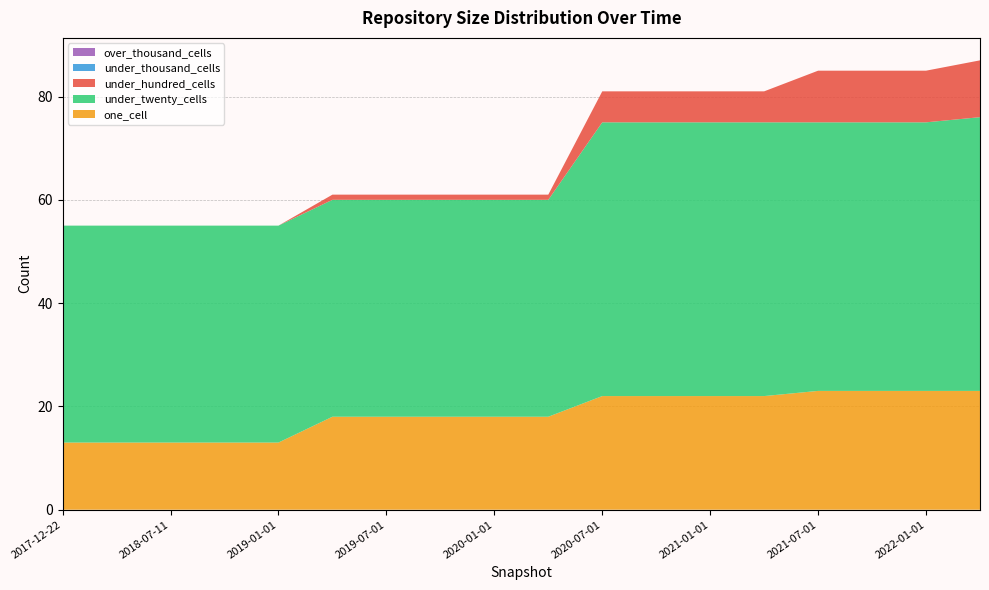

Reading left to right, list all the values displayed in this chart.

under_hundred_cells: 2017-12-22=0	2018-04-09=0	2018-07-11=0	2018-09-28=0	2019-01-01=0	2019-04-06=1	2019-07-01=1	2019-10-09=1	2020-01-01=1	2020-04-01=1	2020-07-01=6	2020-10-01=6	2021-01-01=6	2021-04-01=6	2021-07-01=10	2021-10-01=10	2022-01-01=10	2022-04-01=11
one_cell: 2017-12-22=13	2018-04-09=13	2018-07-11=13	2018-09-28=13	2019-01-01=13	2019-04-06=18	2019-07-01=18	2019-10-09=18	2020-01-01=18	2020-04-01=18	2020-07-01=22	2020-10-01=22	2021-01-01=22	2021-04-01=22	2021-07-01=23	2021-10-01=23	2022-01-01=23	2022-04-01=23
under_twenty_cells: 2017-12-22=42	2018-04-09=42	2018-07-11=42	2018-09-28=42	2019-01-01=42	2019-04-06=42	2019-07-01=42	2019-10-09=42	2020-01-01=42	2020-04-01=42	2020-07-01=53	2020-10-01=53	2021-01-01=53	2021-04-01=53	2021-07-01=52	2021-10-01=52	2022-01-01=52	2022-04-01=53
under_thousand_cells: 2017-12-22=0	2018-04-09=0	2018-07-11=0	2018-09-28=0	2019-01-01=0	2019-04-06=0	2019-07-01=0	2019-10-09=0	2020-01-01=0	2020-04-01=0	2020-07-01=0	2020-10-01=0	2021-01-01=0	2021-04-01=0	2021-07-01=0	2021-10-01=0	2022-01-01=0	2022-04-01=0
over_thousand_cells: 2017-12-22=0	2018-04-09=0	2018-07-11=0	2018-09-28=0	2019-01-01=0	2019-04-06=0	2019-07-01=0	2019-10-09=0	2020-01-01=0	2020-04-01=0	2020-07-01=0	2020-10-01=0	2021-01-01=0	2021-04-01=0	2021-07-01=0	2021-10-01=0	2022-01-01=0	2022-04-01=0